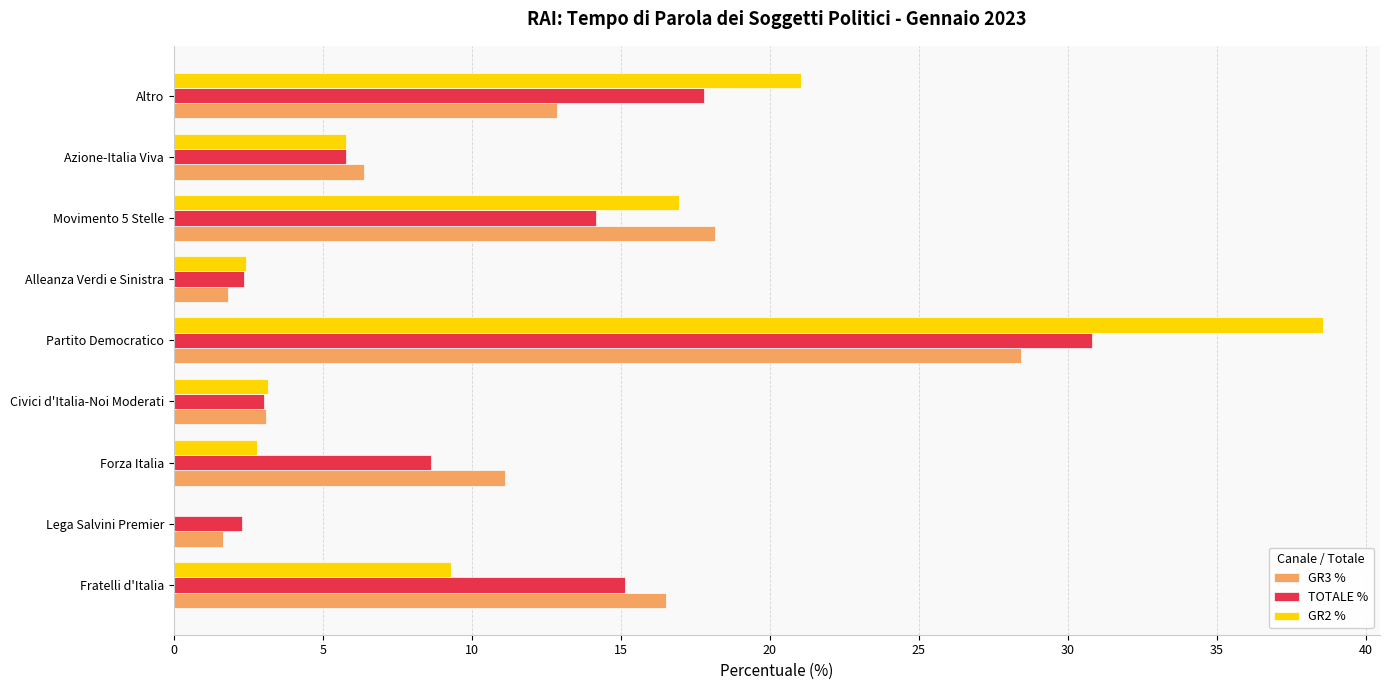

The GR2 % series shows 9.3 at Fratelli d'Italia. True or false?

True